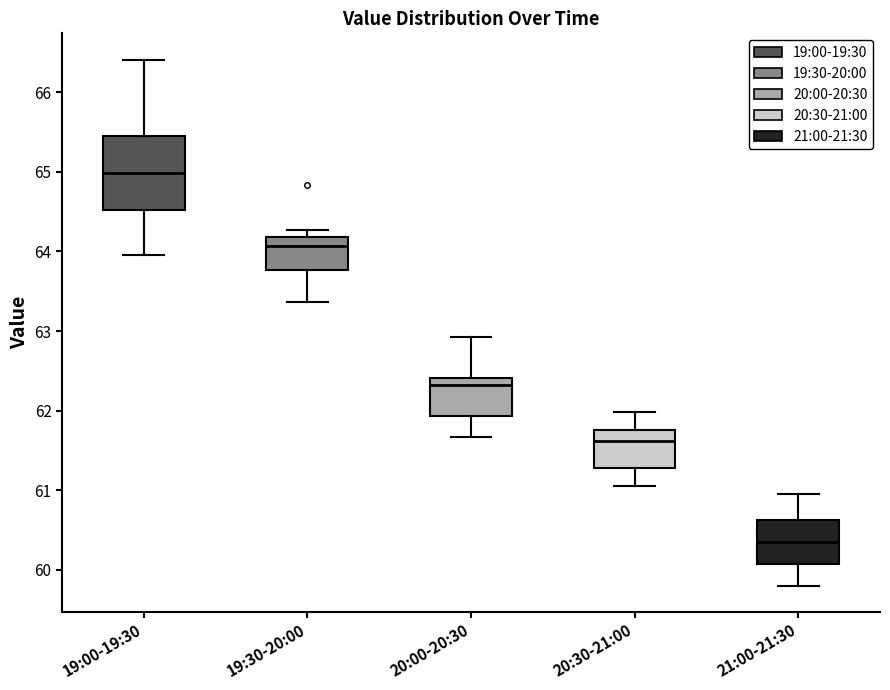

Reading left to right, transcribe this box plot: for each box, give where its median line is, the range the box spans, and where its two whiskers end, as read against the y-axis. The values are not printed on the chart, so give them approximately, as read against the axis.

19:00-19:30: median 65.0, box 64.5 to 65.4, whiskers 64.0 to 66.4
19:30-20:00: median 64.1, box 63.8 to 64.2, whiskers 63.4 to 64.3
20:00-20:30: median 62.3, box 61.9 to 62.4, whiskers 61.7 to 62.9
20:30-21:00: median 61.6, box 61.3 to 61.8, whiskers 61.1 to 62.0
21:00-21:30: median 60.4, box 60.1 to 60.6, whiskers 59.8 to 61.0